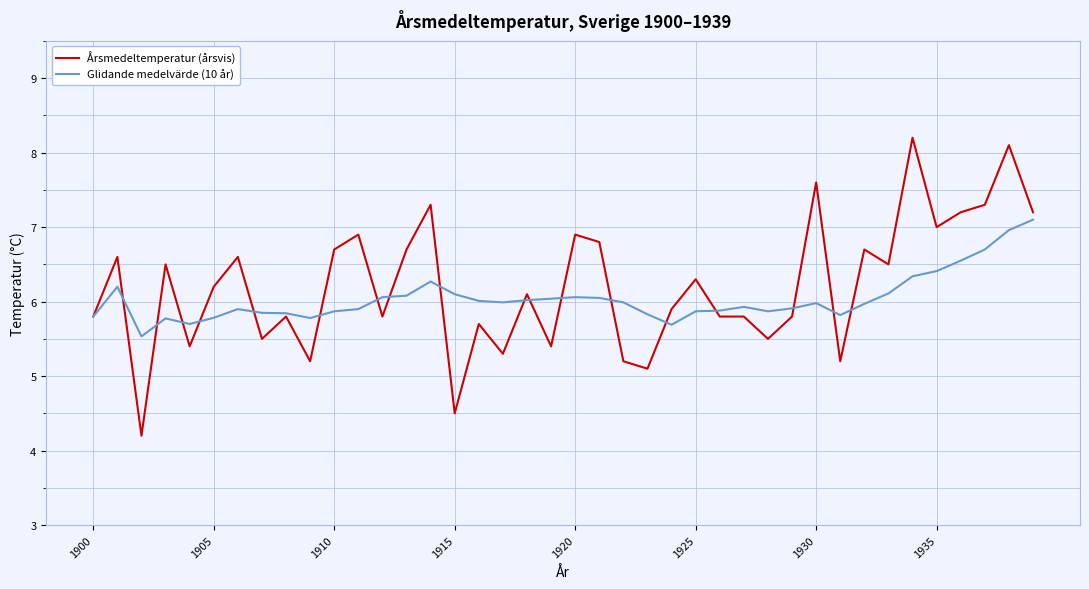

Which series has the largest range (max minus min)?

Årsmedeltemperatur (årsvis)